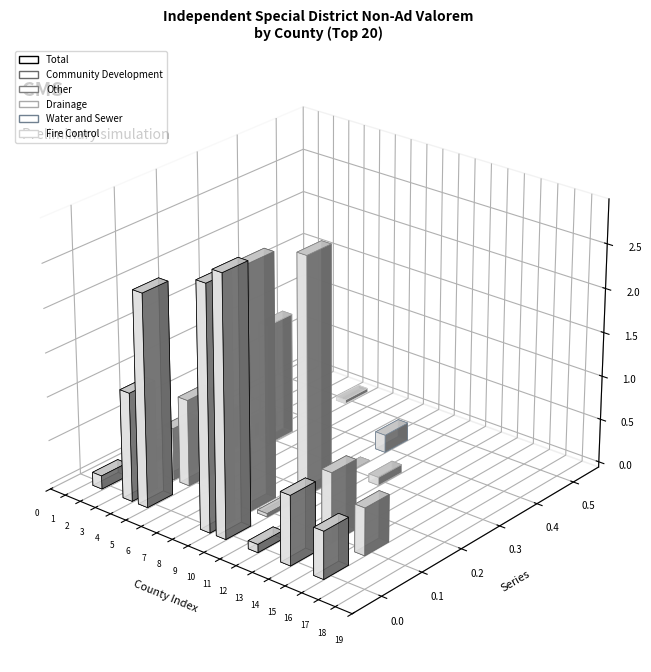

Count the number of data series in this chart.

6